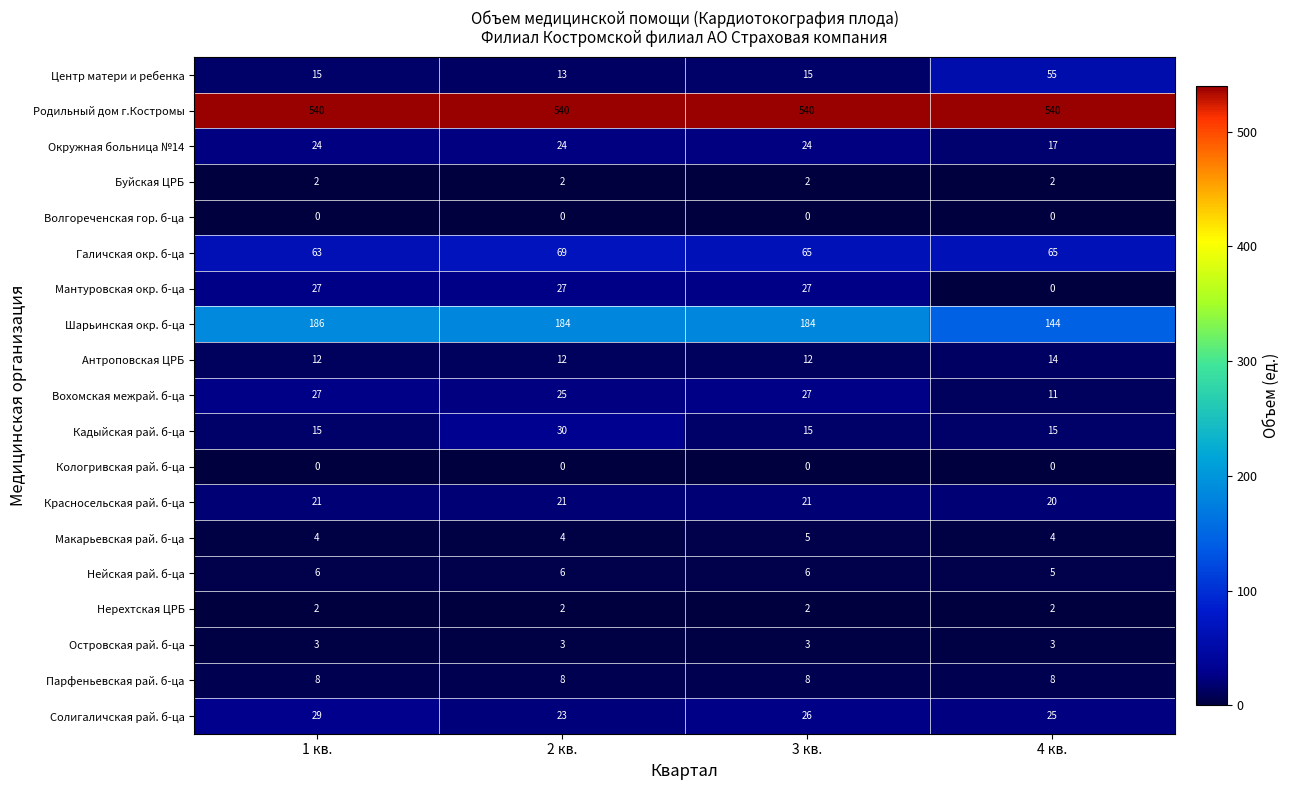

What is the difference between the Вохомская межрай. б-ца values at 4 кв. and 2 кв.?

14